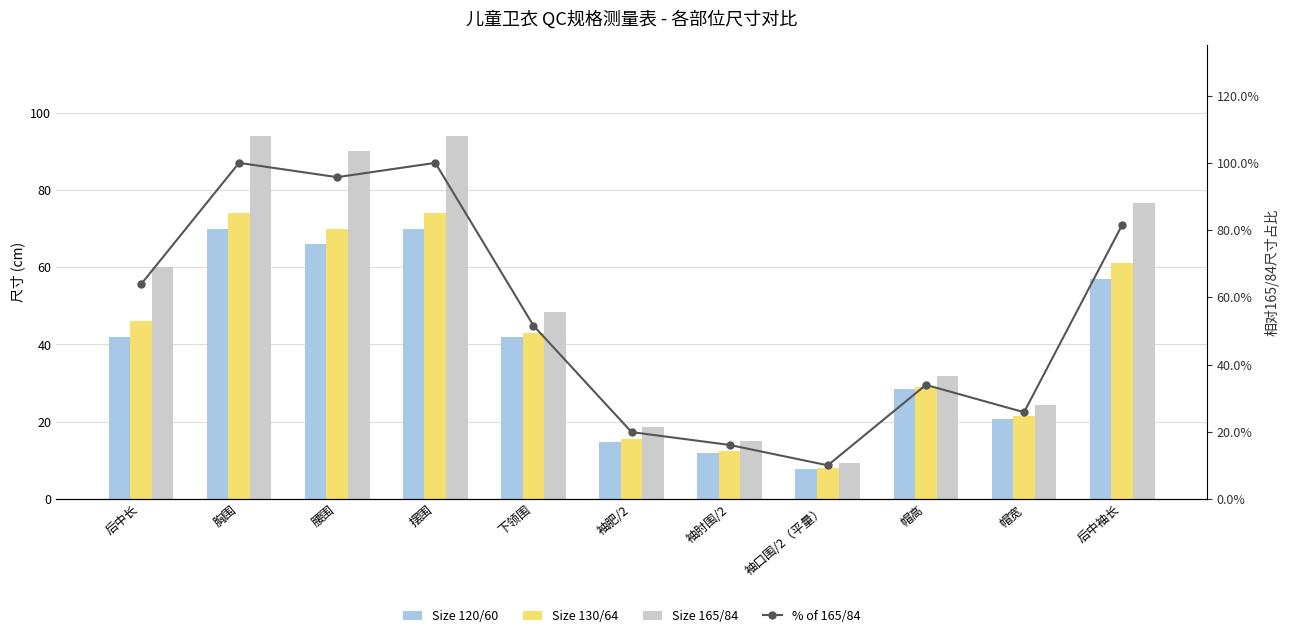

Are the bars horizontal?

No